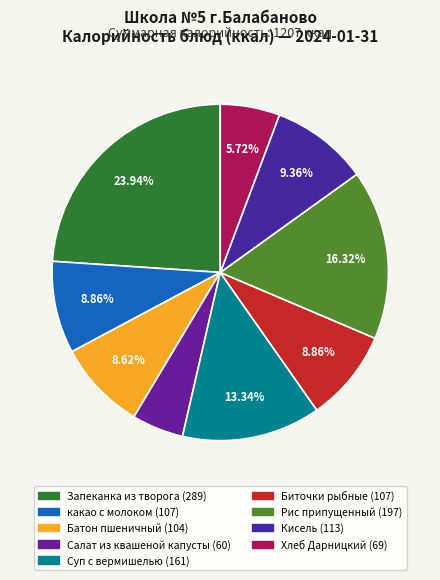

What percentage is the Салат из квашеной капусты slice, to the nearest percent?

5%